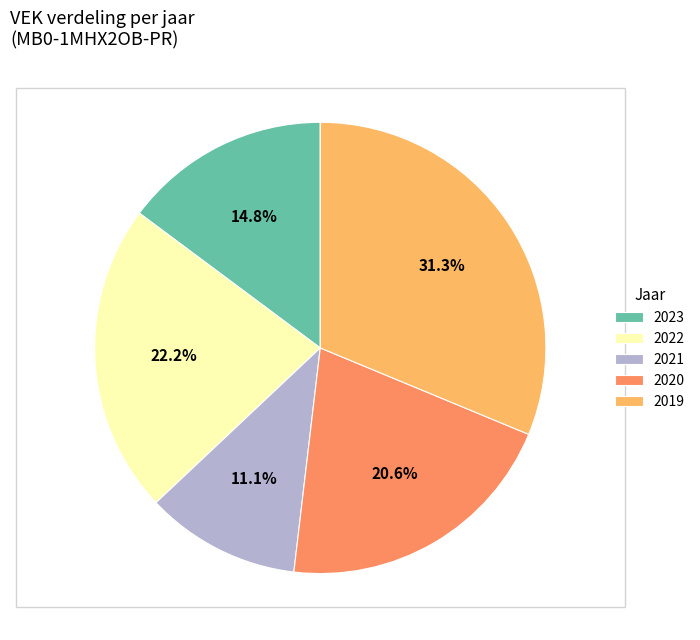

How much of the chart is everything except 2019?

68.7%